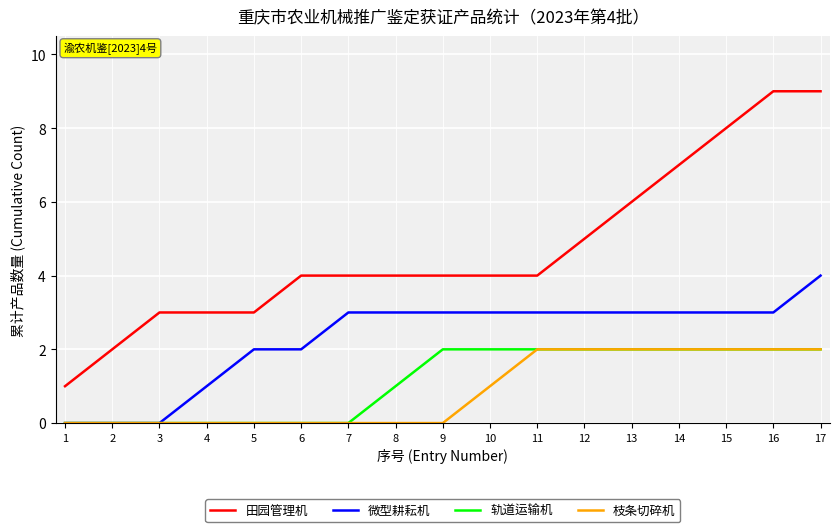

Does the chart display data point markers on the line(s)?

No